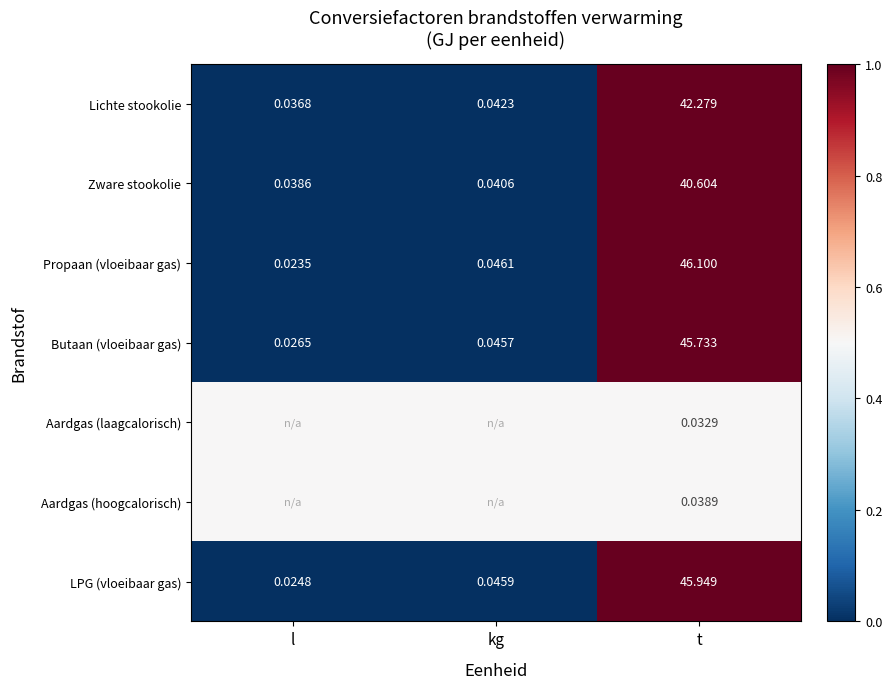

Which category has the lowest value in the Zware stookolie series?

l